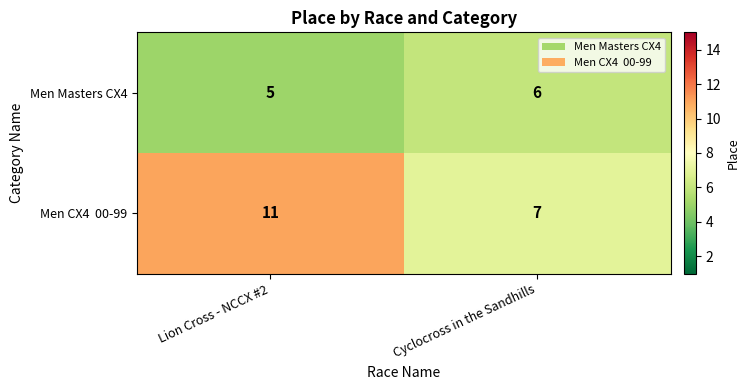

Rank the categories by Men Masters CX4 value from lowest to highest.

Lion Cross - NCCX #2, Cyclocross in the Sandhills